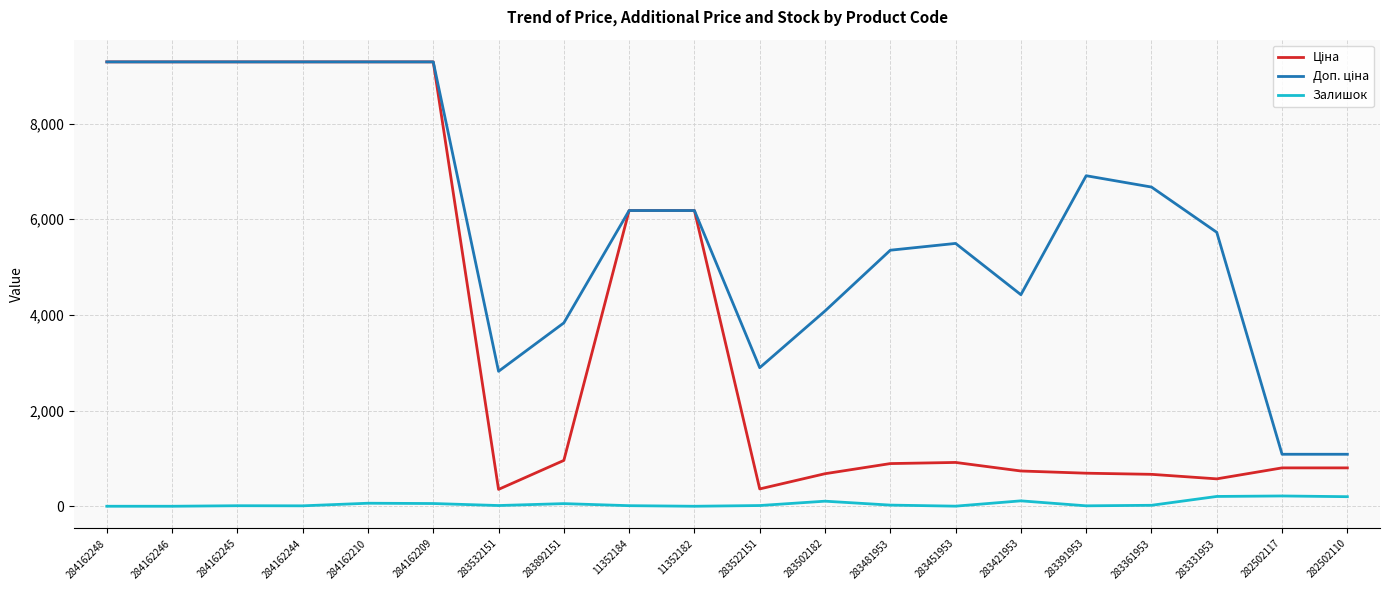

What is the maximum value shown in the chart?

9290.5